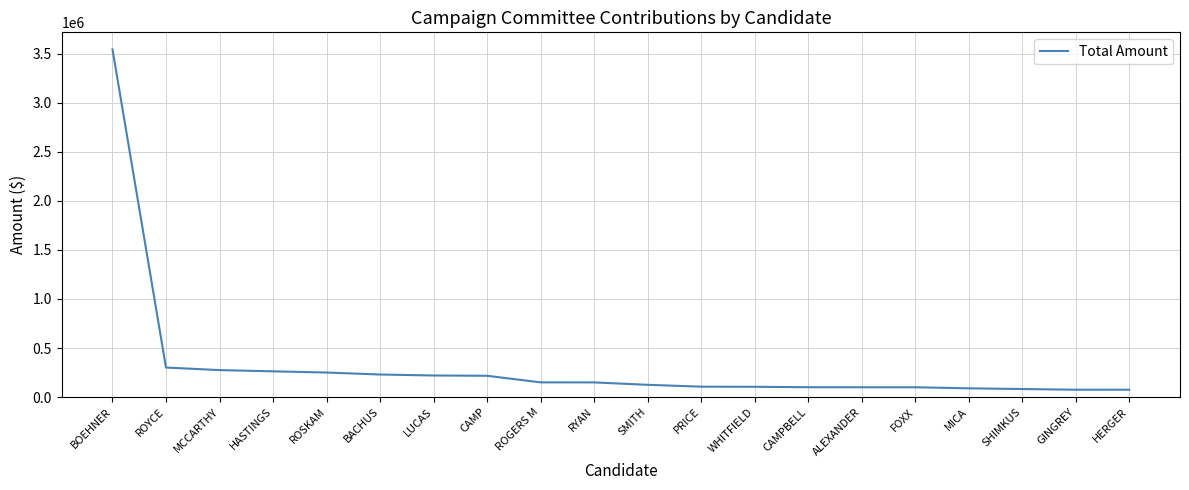

What is the minimum value shown in the chart?

75000